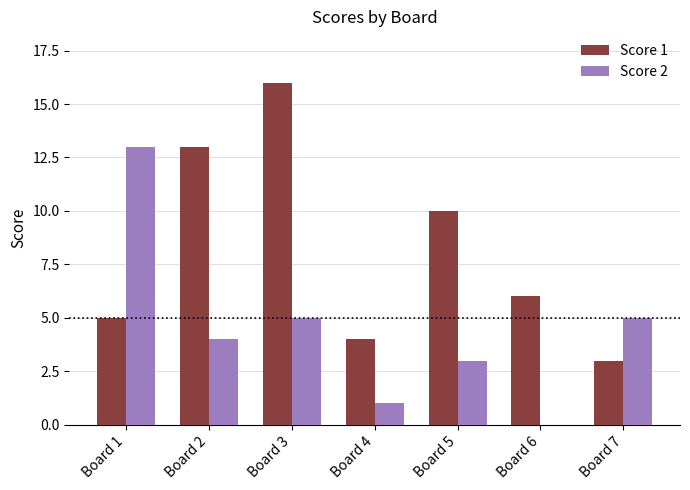

Reading left to right, list all the values displayed in this chart.

Score 1: Board 1=5	Board 2=13	Board 3=16	Board 4=4	Board 5=10	Board 6=6	Board 7=3
Score 2: Board 1=13	Board 2=4	Board 3=5	Board 4=1	Board 5=3	Board 6=0	Board 7=5